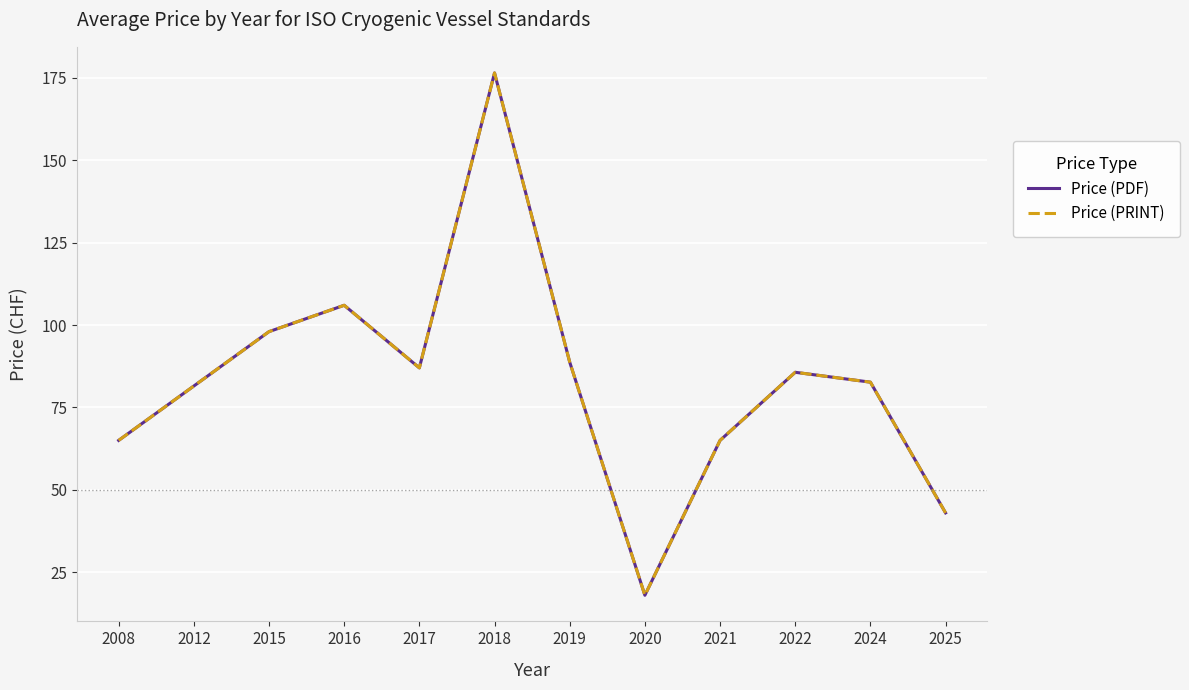

The Price (PDF) series shows 106.0 at 2016. True or false?

True